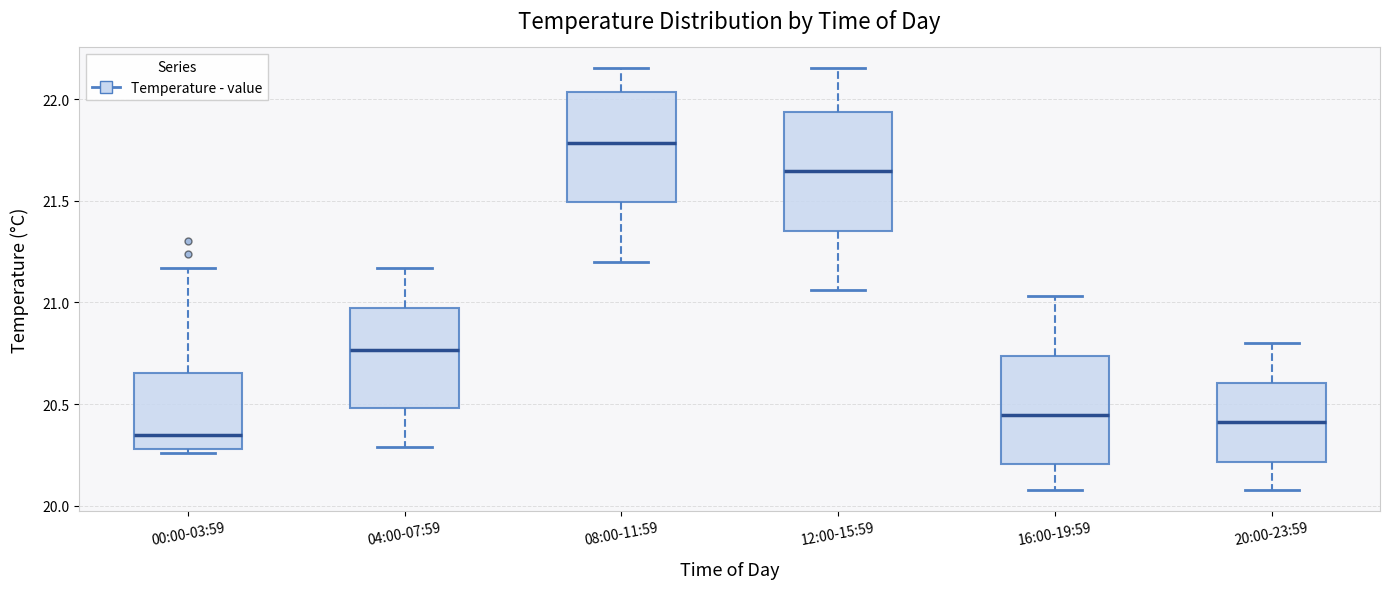

Reading left to right, transcribe this box plot: for each box, give where its median line is, the range the box spans, and where its two whiskers end, as read against the y-axis. The values are not printed on the chart, so give them approximately, as read against the axis.

00:00-03:59: median 20.35, box 20.30 to 20.65, whiskers 20.25 to 21.15
04:00-07:59: median 20.75, box 20.50 to 21.00, whiskers 20.30 to 21.15
08:00-11:59: median 21.80, box 21.50 to 22.05, whiskers 21.20 to 22.15
12:00-15:59: median 21.65, box 21.35 to 21.95, whiskers 21.05 to 22.15
16:00-19:59: median 20.45, box 20.20 to 20.75, whiskers 20.10 to 21.05
20:00-23:59: median 20.40, box 20.20 to 20.60, whiskers 20.10 to 20.80